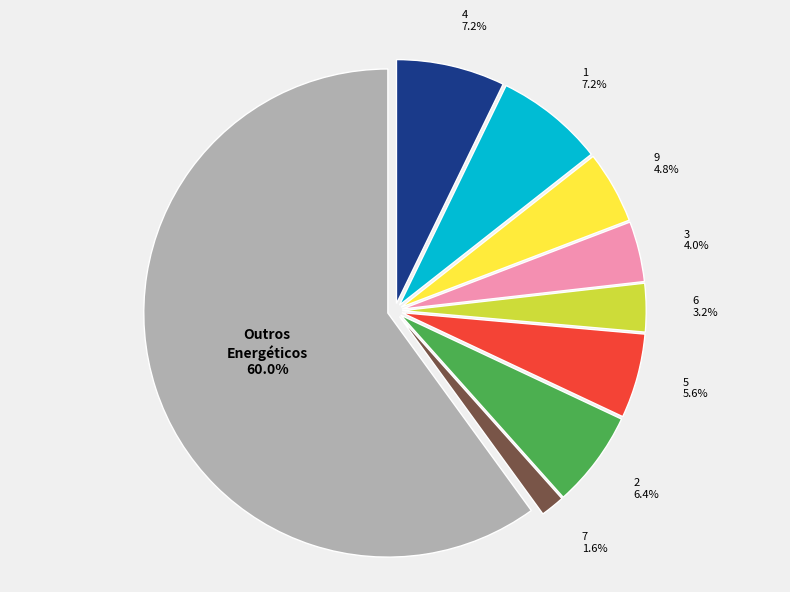

What percentage is NOT represented by 6?

96.8%